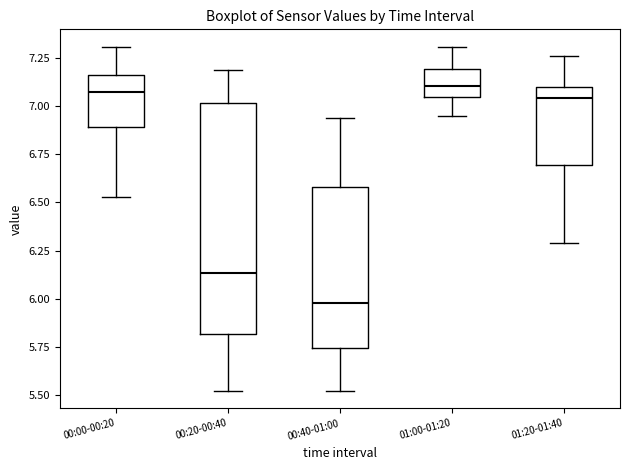

Comparing the boxes themselves (not the whiskers), which one is the tallest?

00:20-00:40